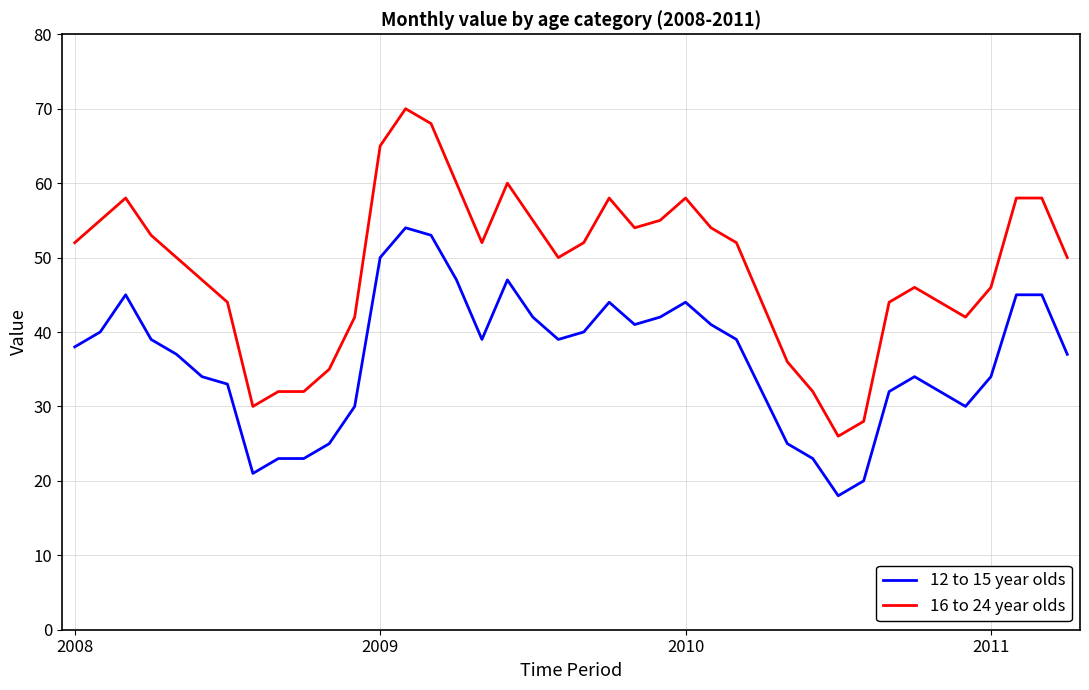

List the series in order of their overall mean, highest first.

16 to 24 year olds, 12 to 15 year olds